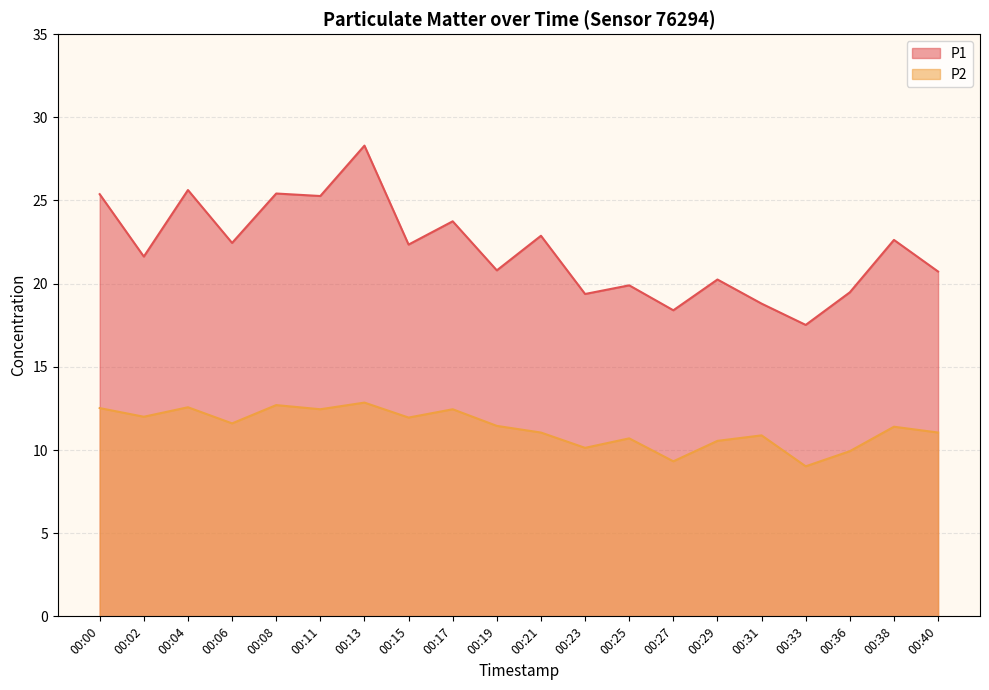

What is the value of the P1 point at the 14th from the left?

18.4